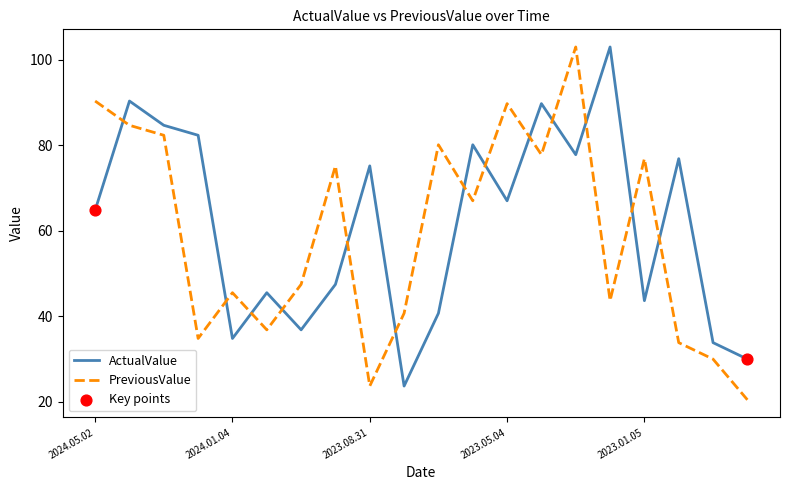

True or false: PreviousValue and ActualValue cross at least once.

True